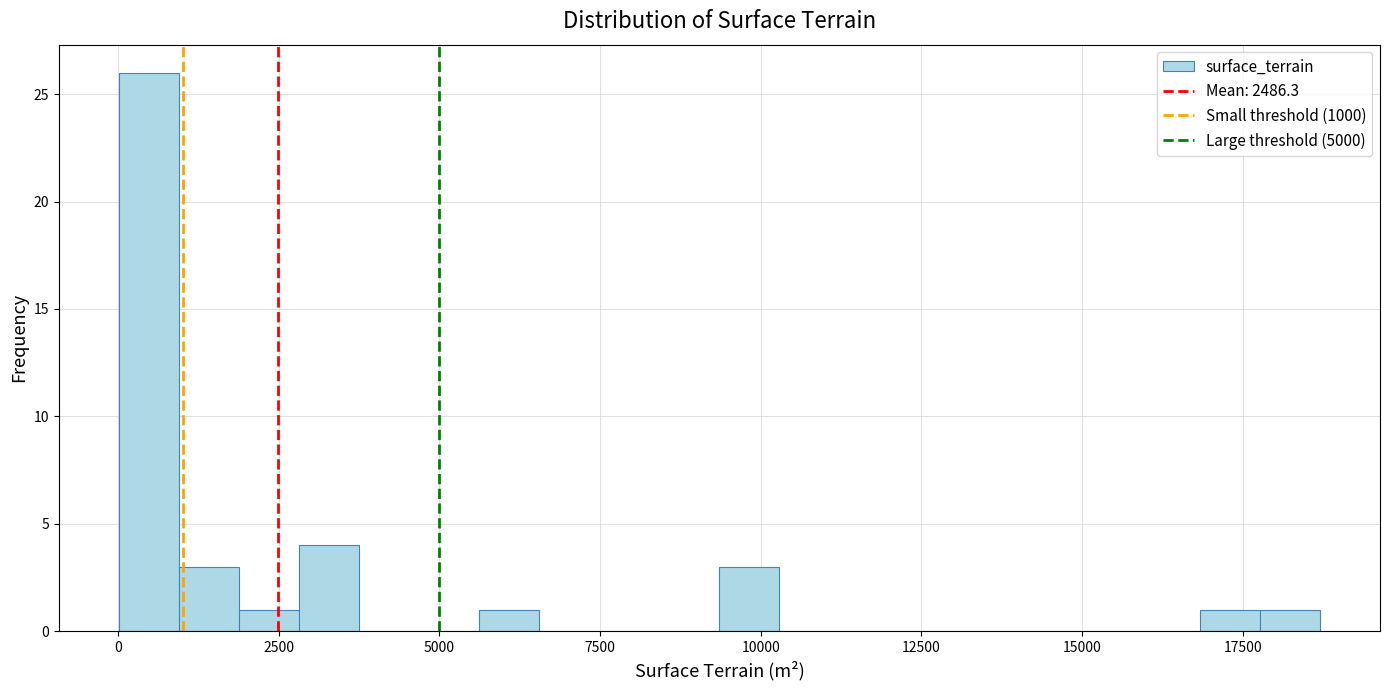

Around what value on the x-axis is the tallest bar? Give the approximate position of its centre, as read against the axis.

500